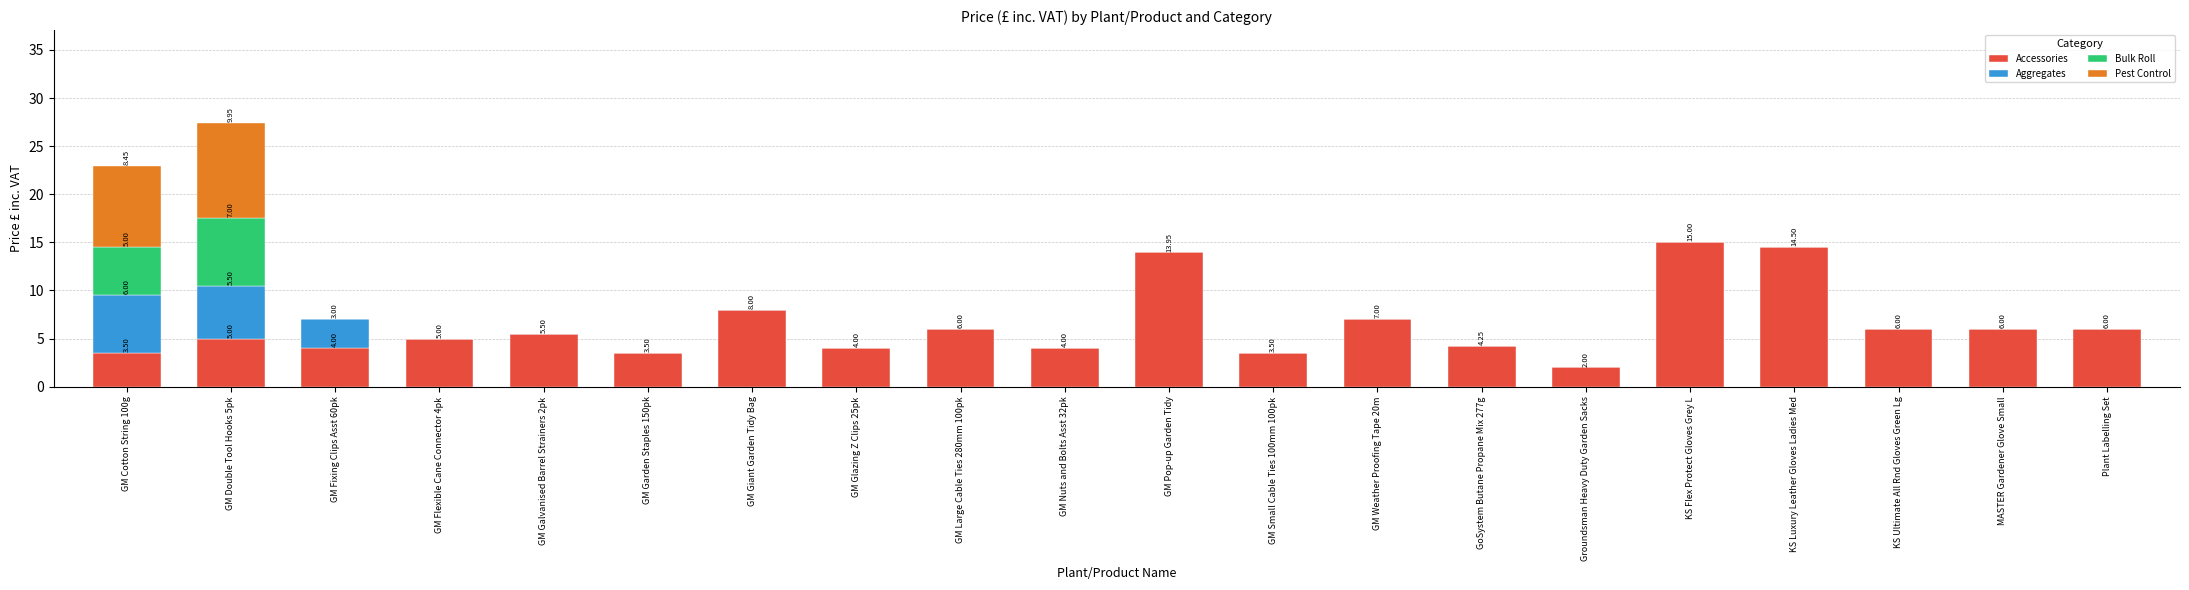

At which category is the sum across all series the highest?

GM Double Tool Hooks 5pk